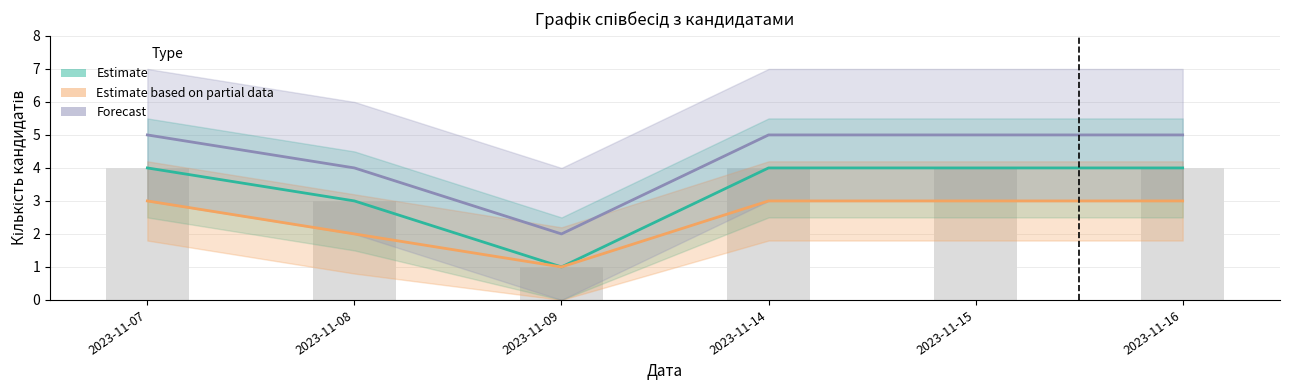

Reading right to left, transcribe all the data shown in this chart.

Estimate: 2023-11-16=4	2023-11-15=4	2023-11-14=4	2023-11-09=1	2023-11-08=3	2023-11-07=4
Estimate based on partial data: 2023-11-16=3	2023-11-15=3	2023-11-14=3	2023-11-09=1	2023-11-08=2	2023-11-07=3
Forecast: 2023-11-16=5	2023-11-15=5	2023-11-14=5	2023-11-09=2	2023-11-08=4	2023-11-07=5